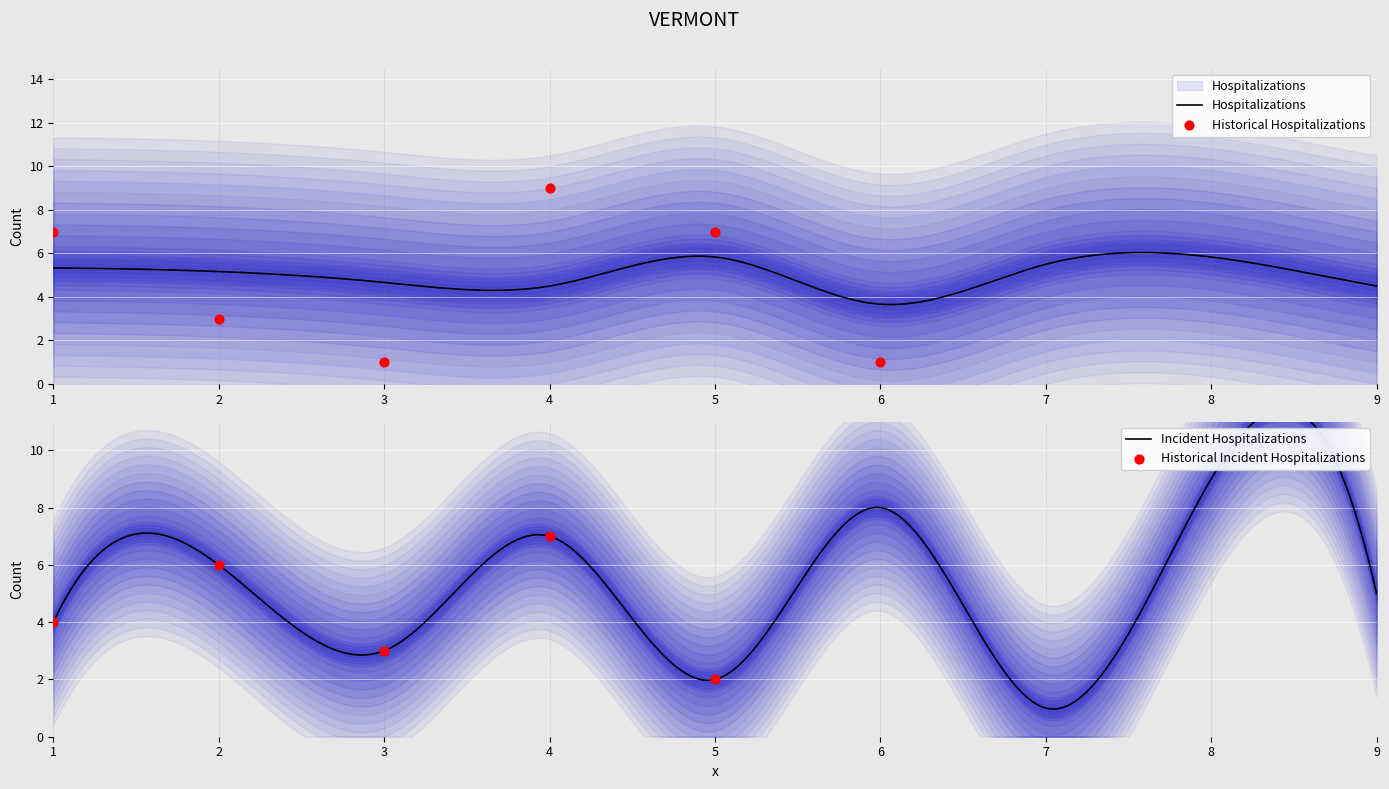

Is the value of col_6 at 1 greater than the value of col_5 at 4?

No